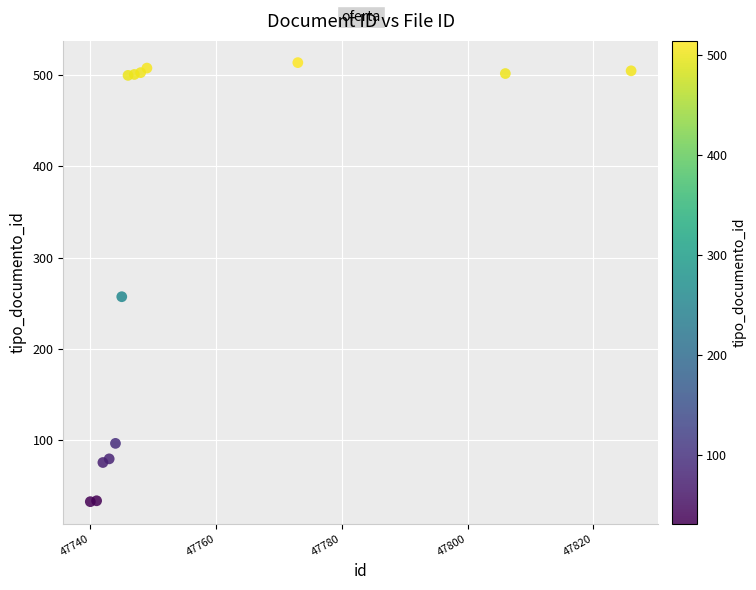

What Y value in the scatter plot is closest to 273?

257